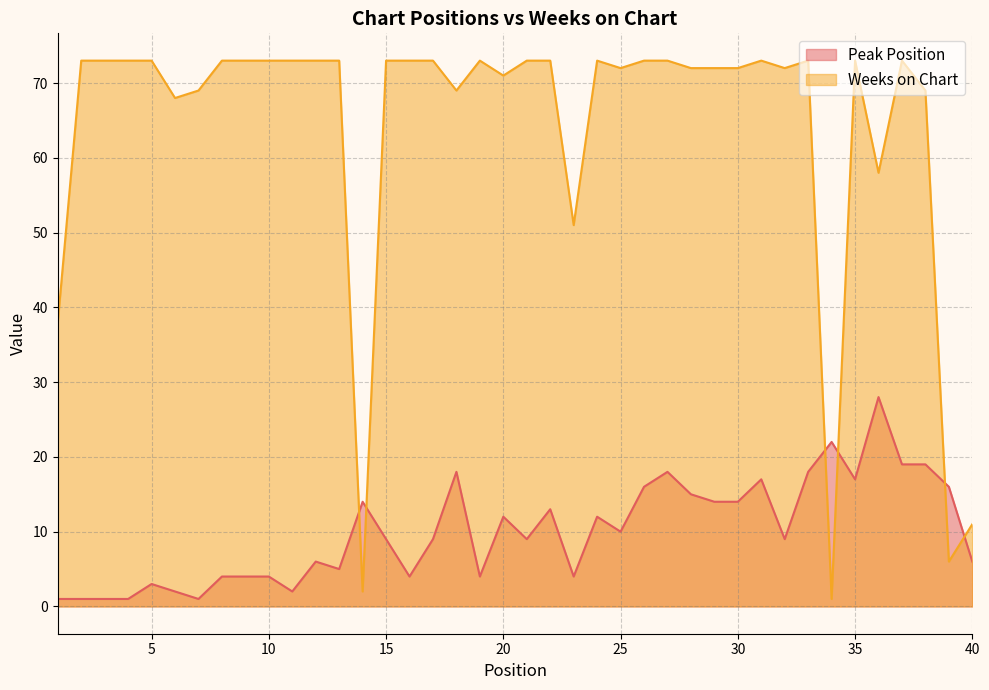

Which category has the lowest value across all series?

1